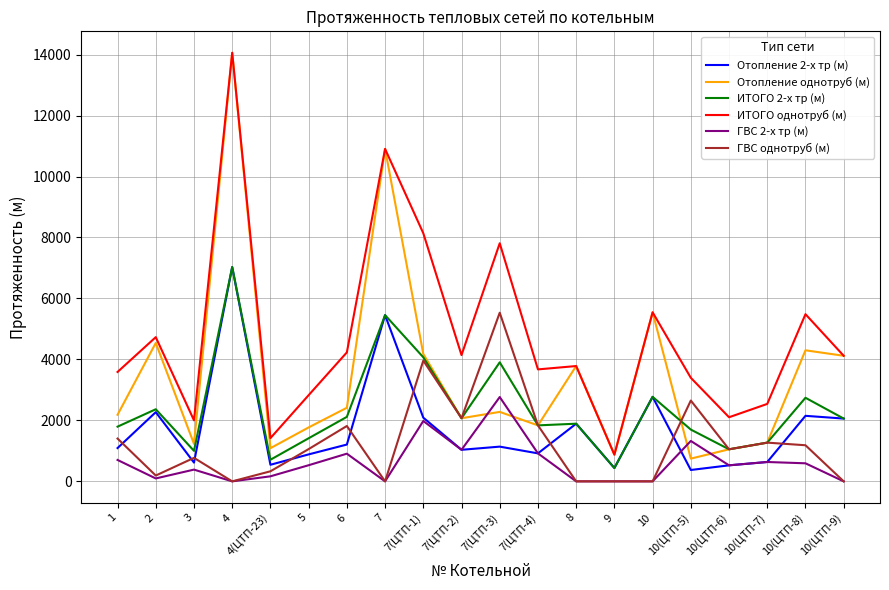

True or false: Отопление однотруб (м) and Отопление 2-х тр (м) intersect in this chart.

False